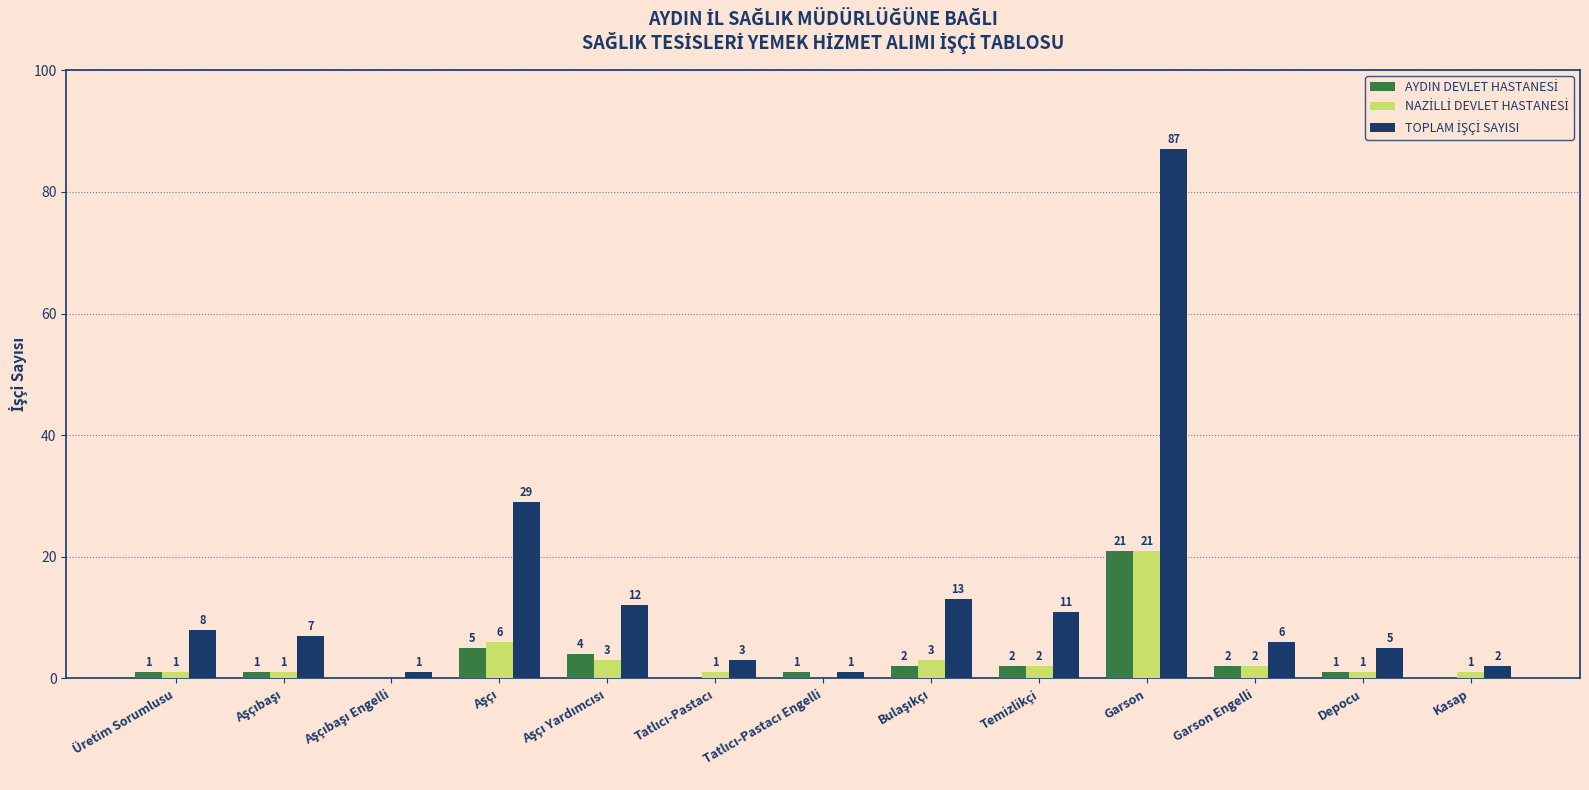

How many groups of bars are there?

13